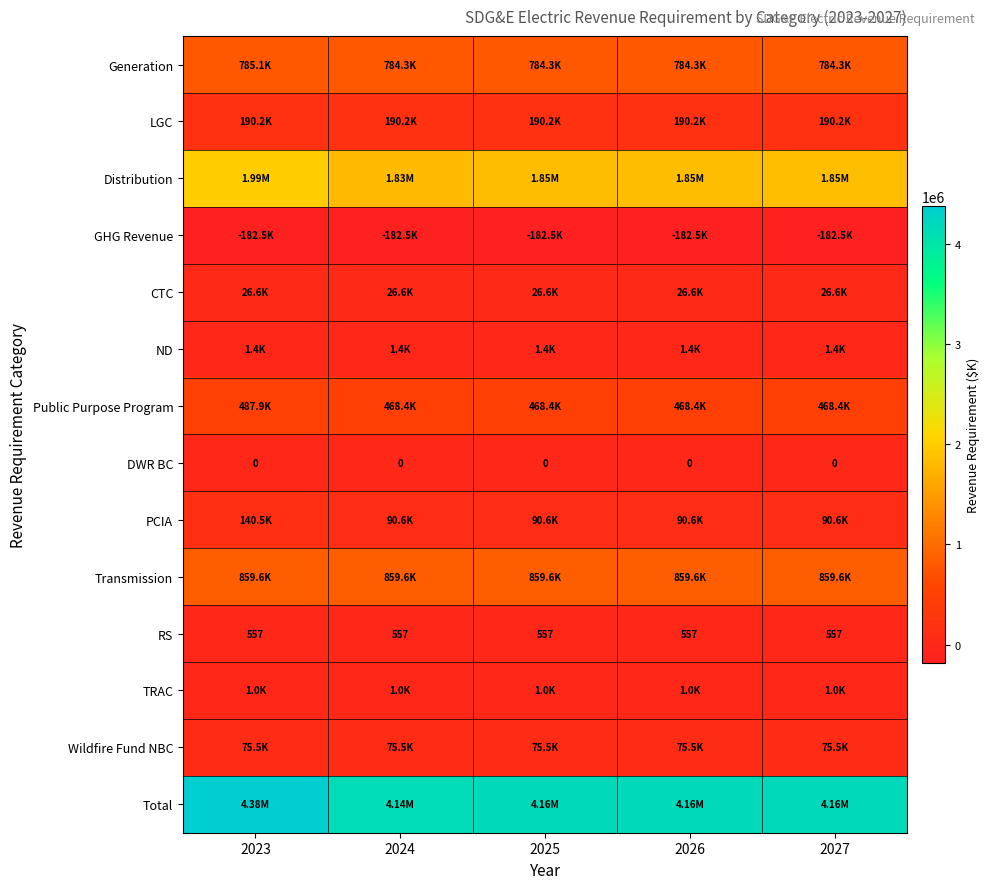

What is the average value of the CTC series?

26632.2